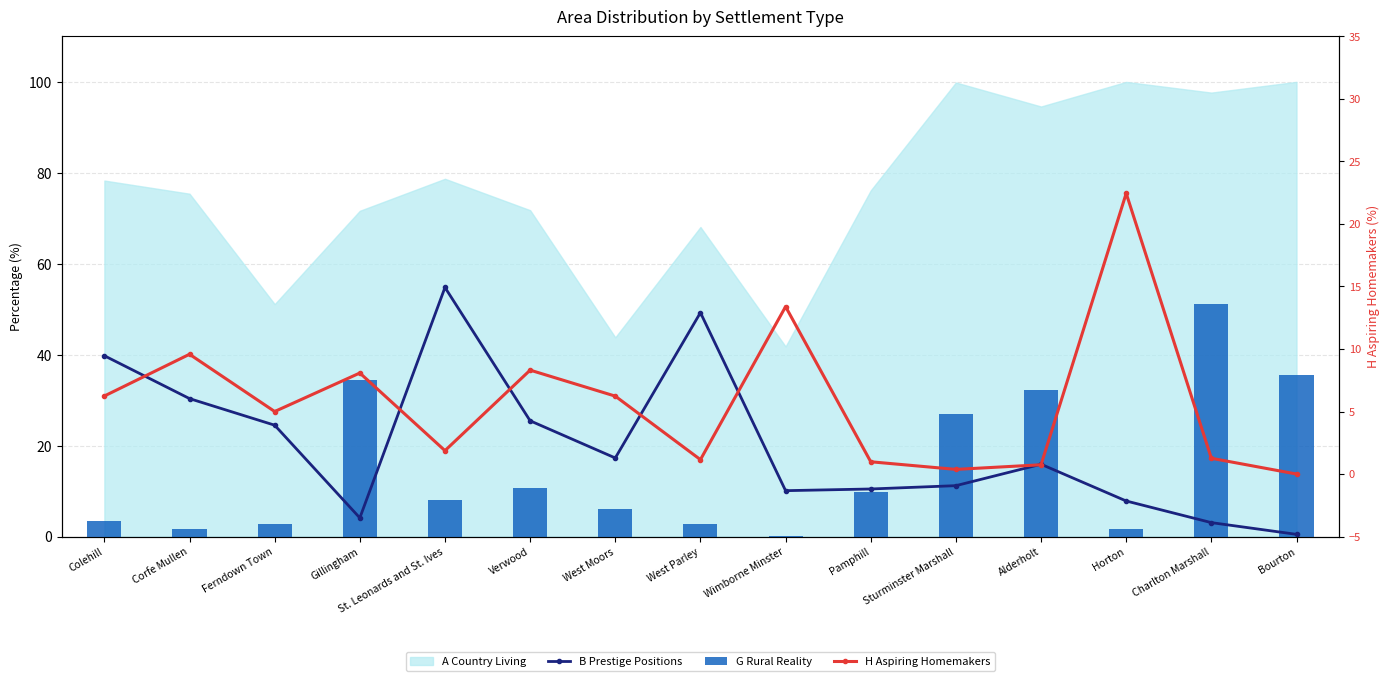

Reading left to right, list all the values displayed in this chart.

B Prestige Positions: Colehill=39.8	Corfe Mullen=30.3	Ferndown Town=24.5	Gillingham=4.1	St. Leonards and St. Ives=54.8	Verwood=25.5	West Moors=17.3	West Parley=49.2	Wimborne Minster=10.1	Pamphill=10.5	Sturminster Marshall=11.2	Alderholt=15.9	Horton=7.8	Charlton Marshall=3.1	Bourton=0.5
G Rural Reality: Colehill=3.4	Corfe Mullen=1.7	Ferndown Town=2.8	Gillingham=34.4	St. Leonards and St. Ives=8.1	Verwood=10.8	West Moors=6.2	West Parley=2.8	Wimborne Minster=0.0	Pamphill=9.8	Sturminster Marshall=26.9	Alderholt=32.3	Horton=1.7	Charlton Marshall=51.2	Bourton=35.6
H Aspiring Homemakers: Colehill=6.2	Corfe Mullen=9.6	Ferndown Town=5.0	Gillingham=8.1	St. Leonards and St. Ives=1.9	Verwood=8.3	West Moors=6.2	West Parley=1.1	Wimborne Minster=13.4	Pamphill=1.0	Sturminster Marshall=0.4	Alderholt=0.7	Horton=22.4	Charlton Marshall=1.3	Bourton=0.0